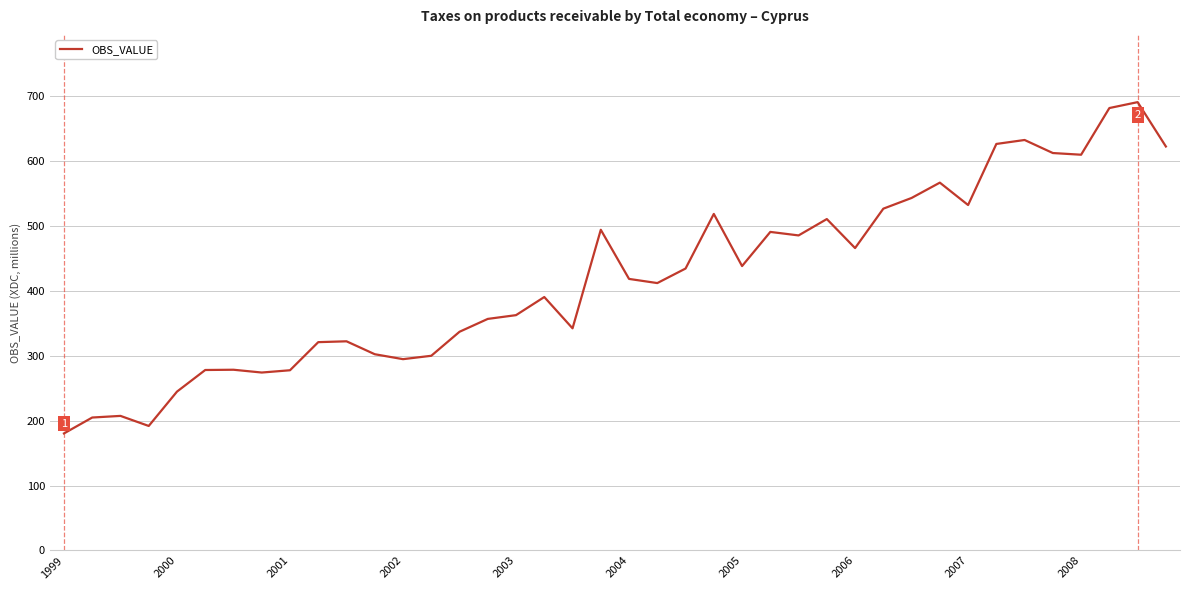

What is the maximum value shown in the chart?

690.6